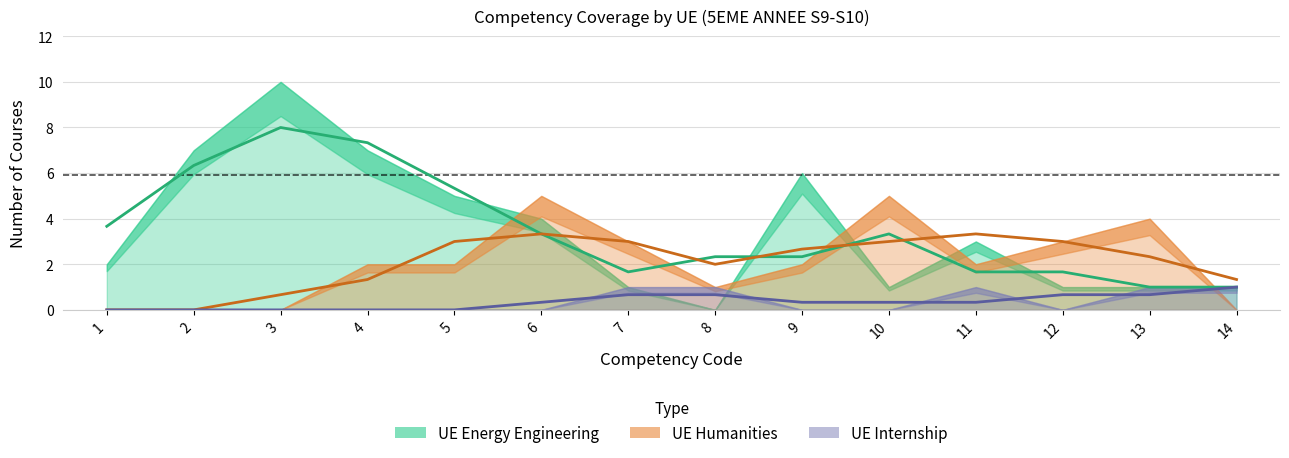

Count the UE Internship values in the range 0 to 1.

14